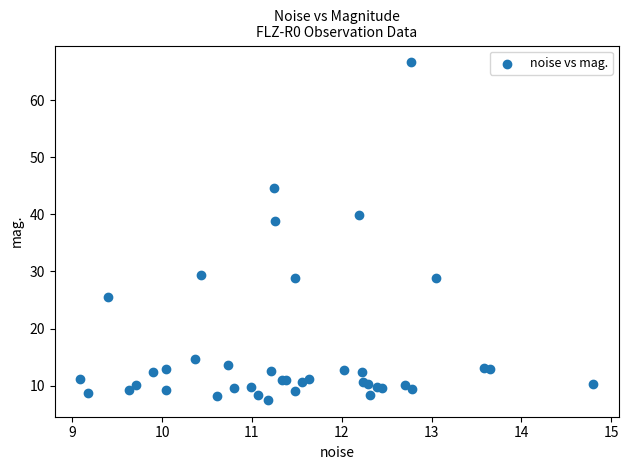

What Y value in the scatter plot is closest to 37?

38.9